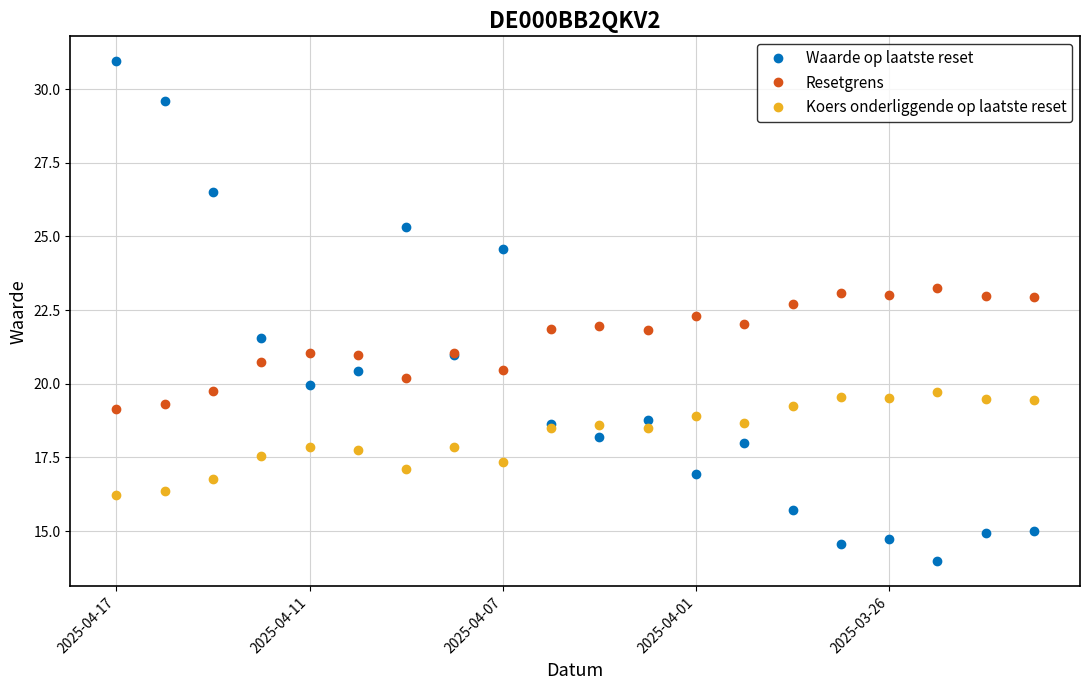

Which series has the largest range (max minus min)?

Waarde op laatste reset